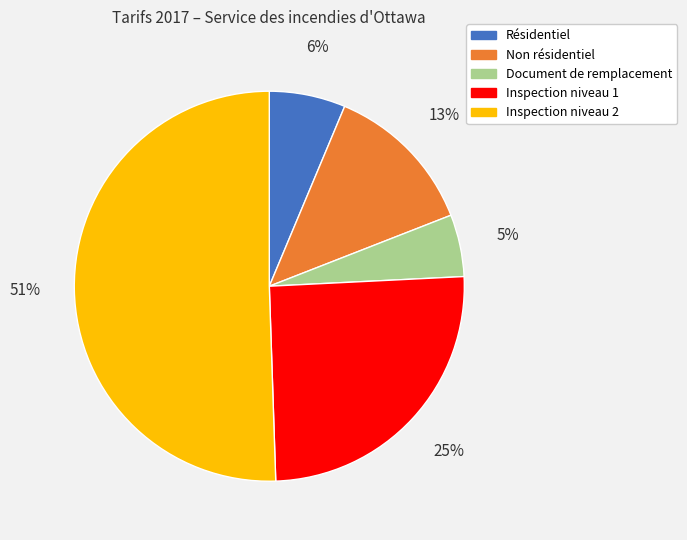

Does Inspection niveau 1 account for over 50% of the chart?

No